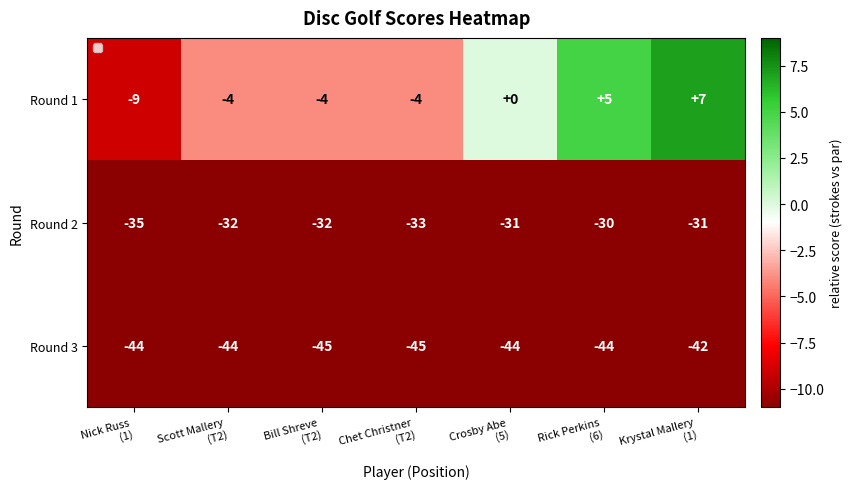

Which series has the widest spread of values?

Round 1